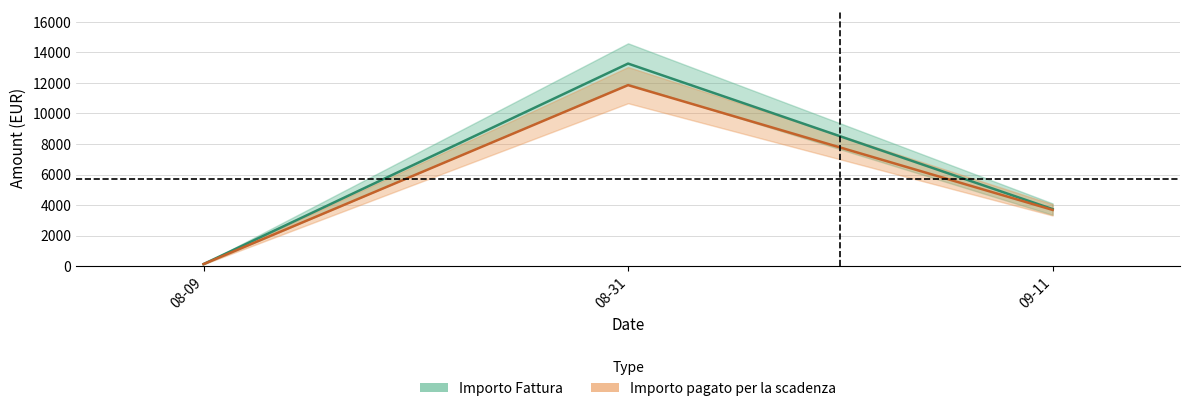

What is the total value across all series at 08-09?

255.7